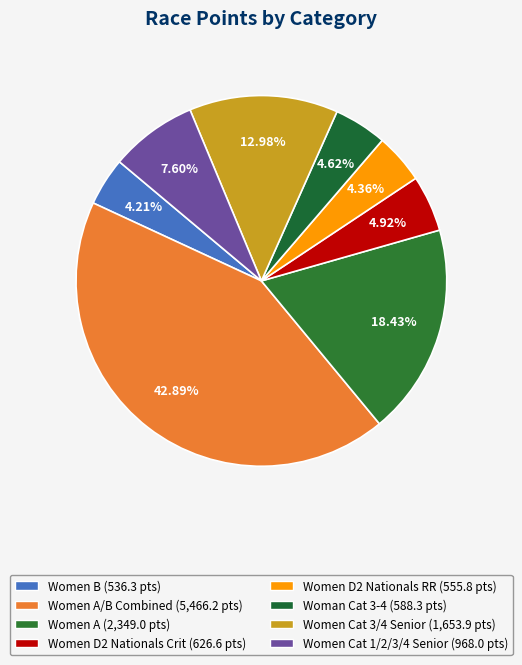

How many slices are in this pie chart?

8